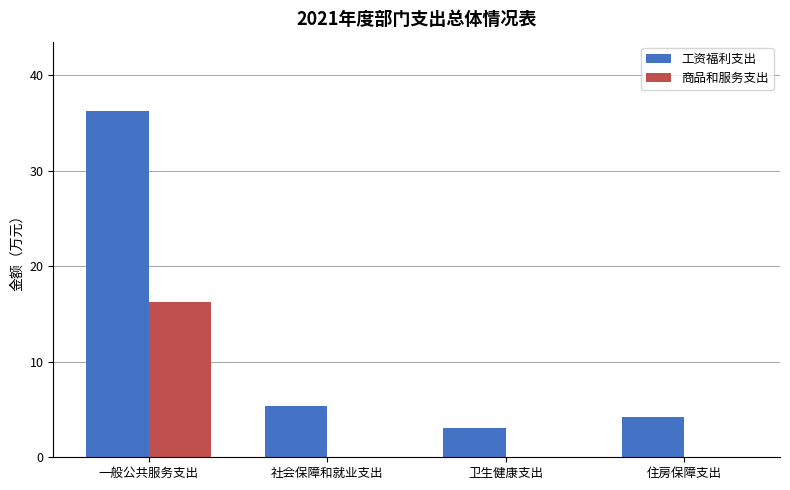

What are all the series names shown in the legend?

工资福利支出, 商品和服务支出